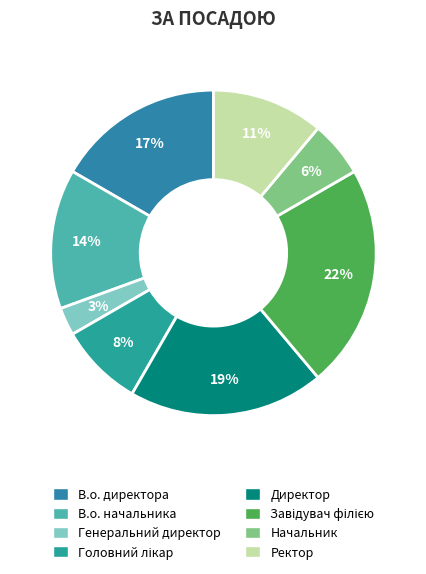

How many slices are in this pie chart?

8